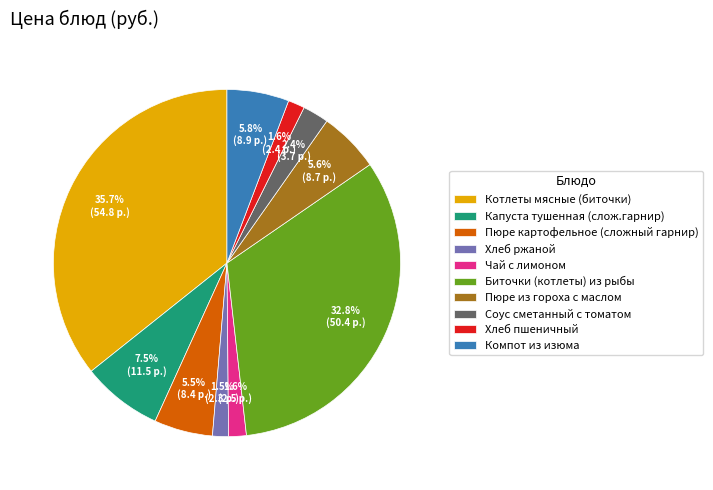

Count the number of slices in the pie.

10